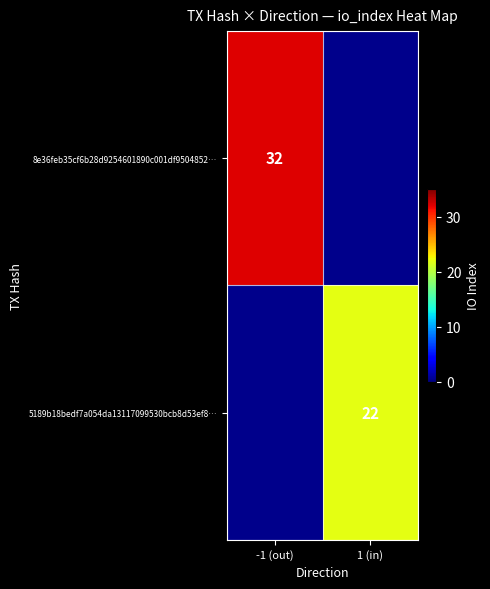

At how many categories does at least one series exceed 30?

1